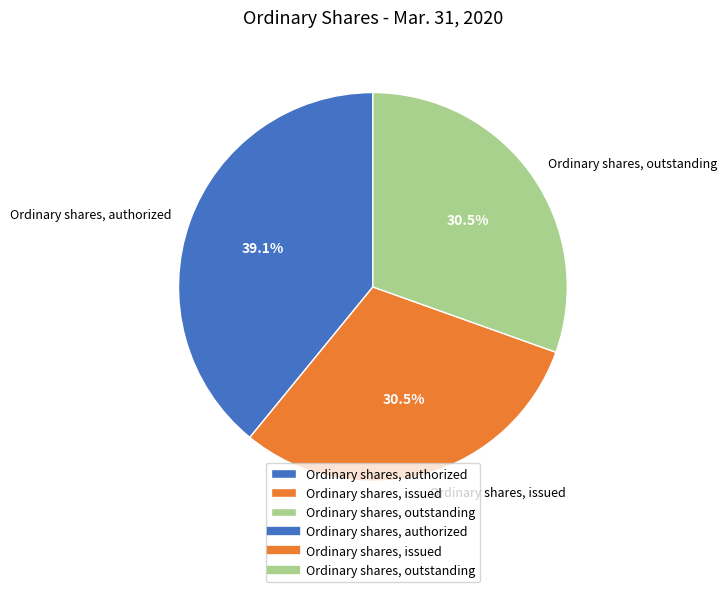

To the nearest percent, what is the difference between the Ordinary shares, outstanding and Ordinary shares, authorized slice percentages?

9%